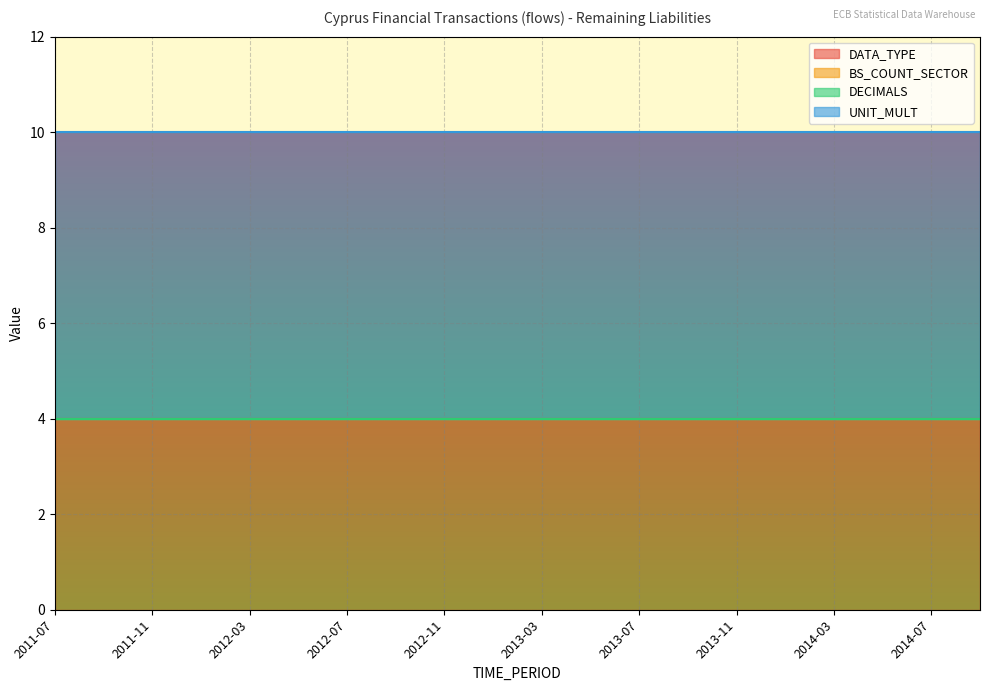

Reading left to right, extract all data points from this chart.

DATA_TYPE: 2011-07=4	2011-09=4	2011-11=4	2012-01=4	2012-03=4	2012-05=4	2012-07=4	2012-09=4	2012-11=4	2013-01=4	2013-03=4	2013-05=4	2013-07=4	2013-09=4	2013-11=4	2014-01=4	2014-03=4	2014-05=4	2014-07=4	2014-09=4
BS_COUNT_SECTOR: 2011-07=0	2011-09=0	2011-11=0	2012-01=0	2012-03=0	2012-05=0	2012-07=0	2012-09=0	2012-11=0	2013-01=0	2013-03=0	2013-05=0	2013-07=0	2013-09=0	2013-11=0	2014-01=0	2014-03=0	2014-05=0	2014-07=0	2014-09=0
DECIMALS: 2011-07=0	2011-09=0	2011-11=0	2012-01=0	2012-03=0	2012-05=0	2012-07=0	2012-09=0	2012-11=0	2013-01=0	2013-03=0	2013-05=0	2013-07=0	2013-09=0	2013-11=0	2014-01=0	2014-03=0	2014-05=0	2014-07=0	2014-09=0
UNIT_MULT: 2011-07=6	2011-09=6	2011-11=6	2012-01=6	2012-03=6	2012-05=6	2012-07=6	2012-09=6	2012-11=6	2013-01=6	2013-03=6	2013-05=6	2013-07=6	2013-09=6	2013-11=6	2014-01=6	2014-03=6	2014-05=6	2014-07=6	2014-09=6